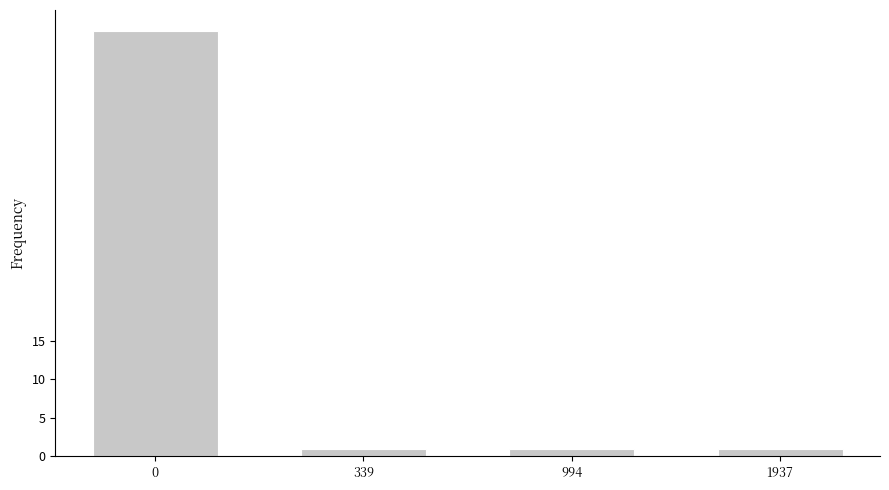

Reading right to left, transcribe all the data shown in this chart.

1	1	1	55